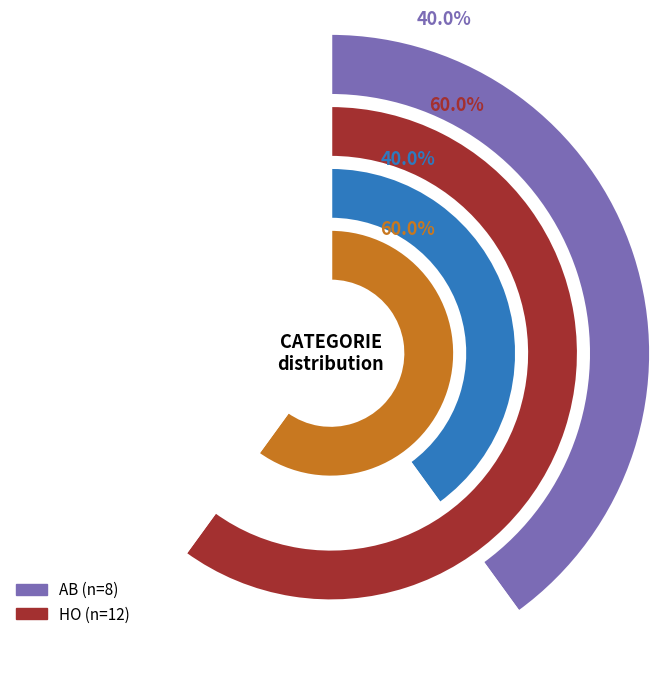

What is the ratio of the value at AB to the value at HO?

0.7